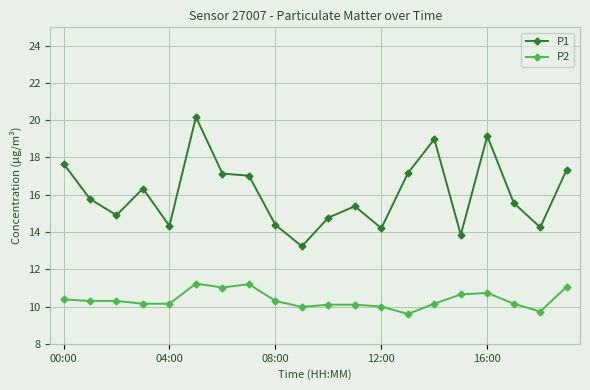

Which series has the largest total across all categories?

P1